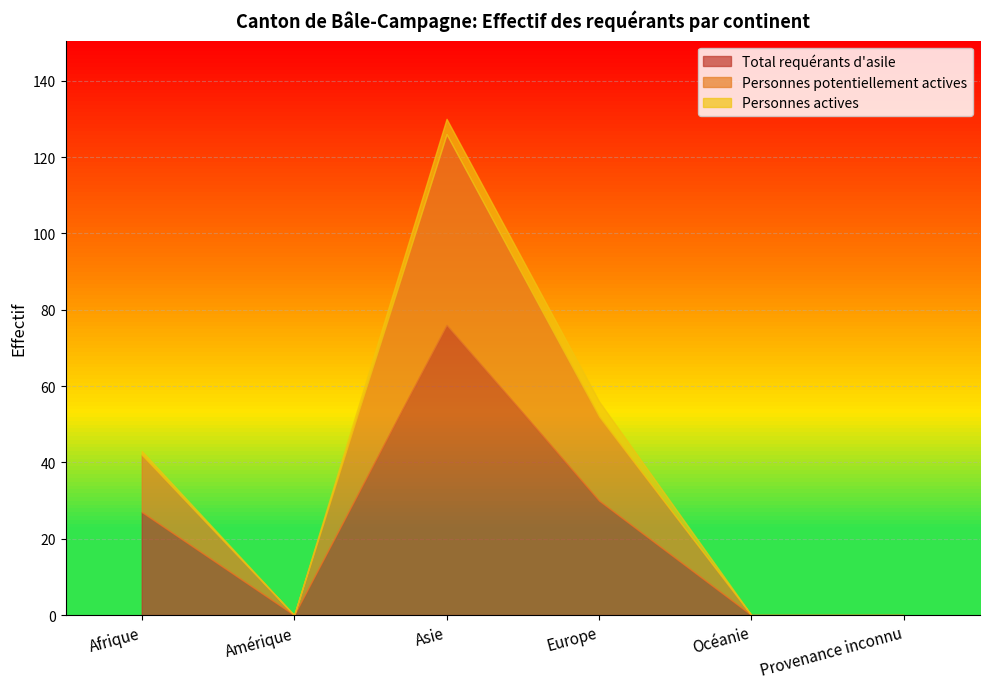

The value of Personnes actives at Océanie is 0. True or false?

True